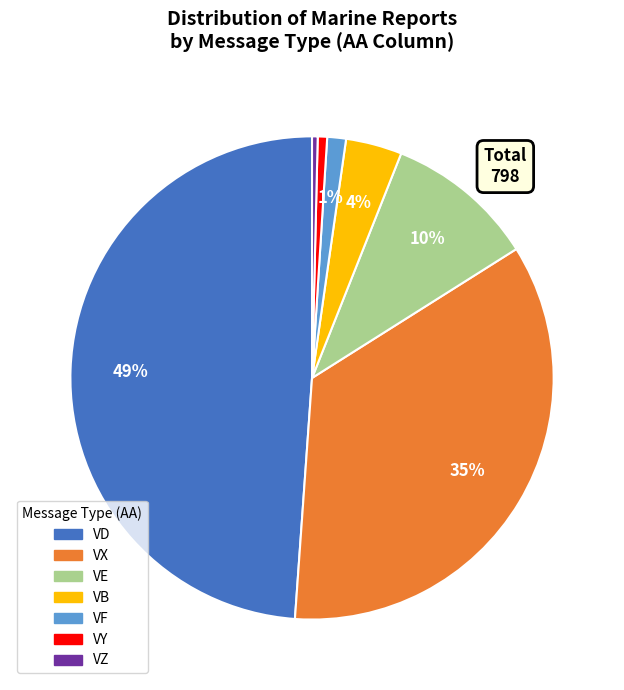

How many slices are in this pie chart?

7